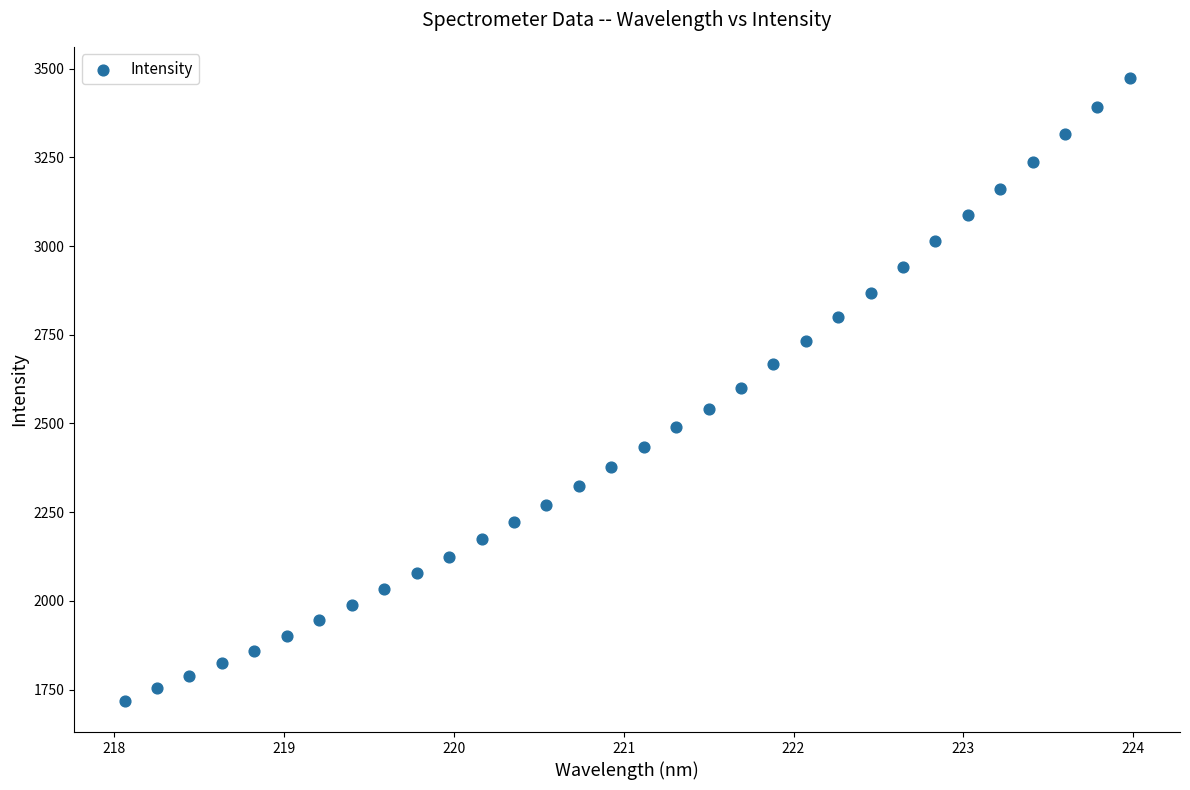

What is the range of Y values (max minus min)?

1755.5